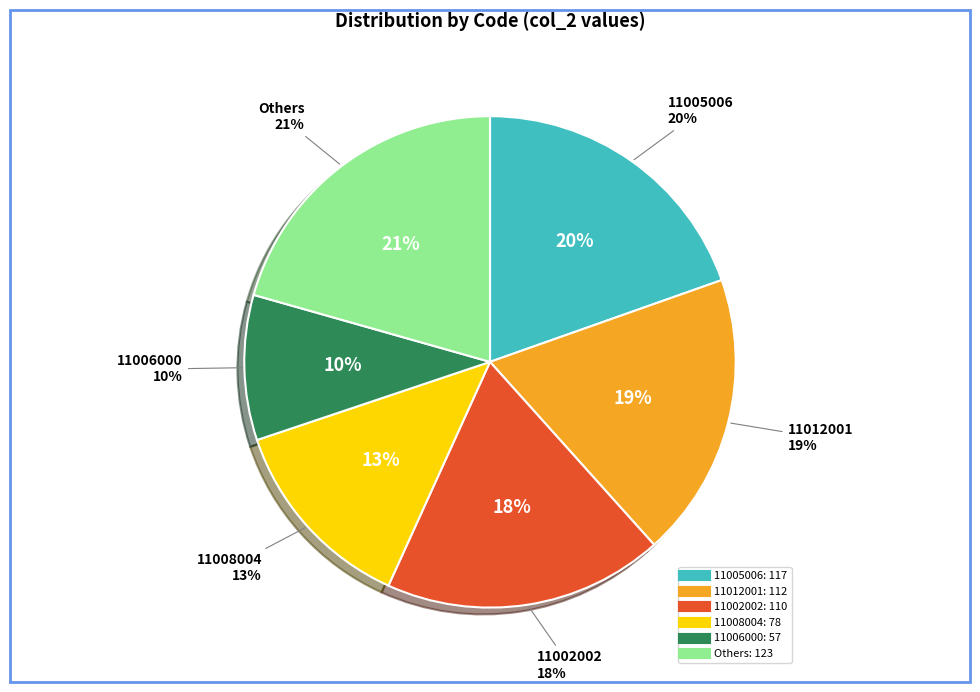

To the nearest percent, what percentage of the pie is 11005006?

20%